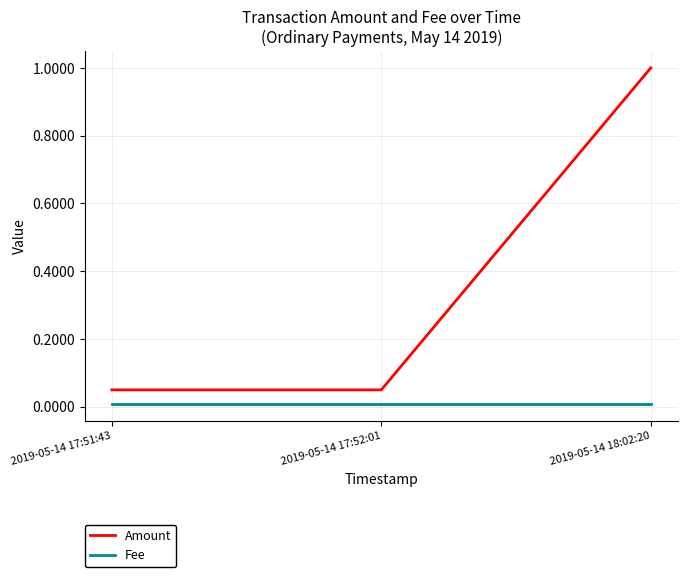

Rank the series at 2019-05-14 18:02:20 from lowest to highest value.

Fee, Amount